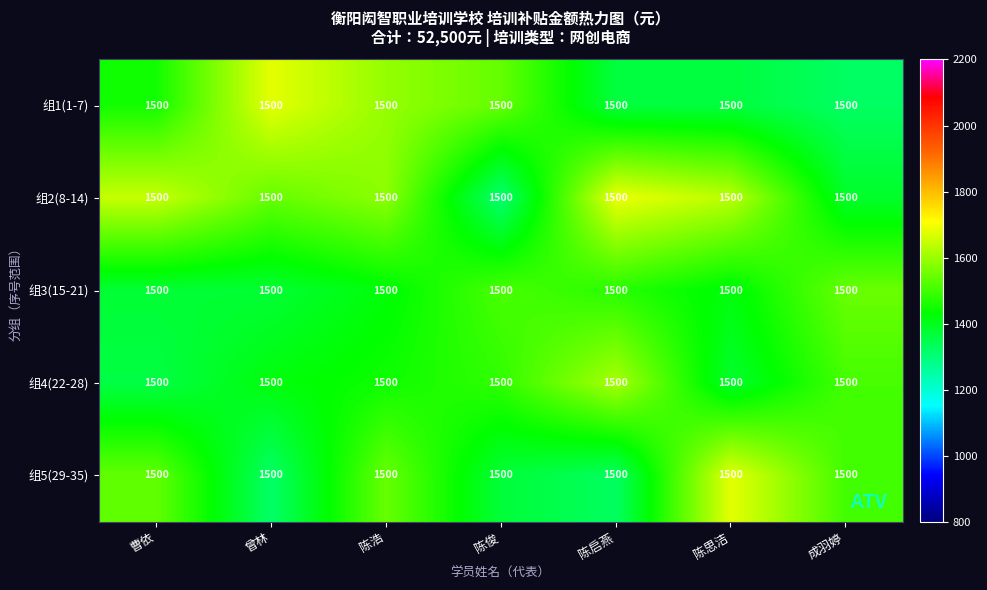

Count the number of categories in the chart.

7